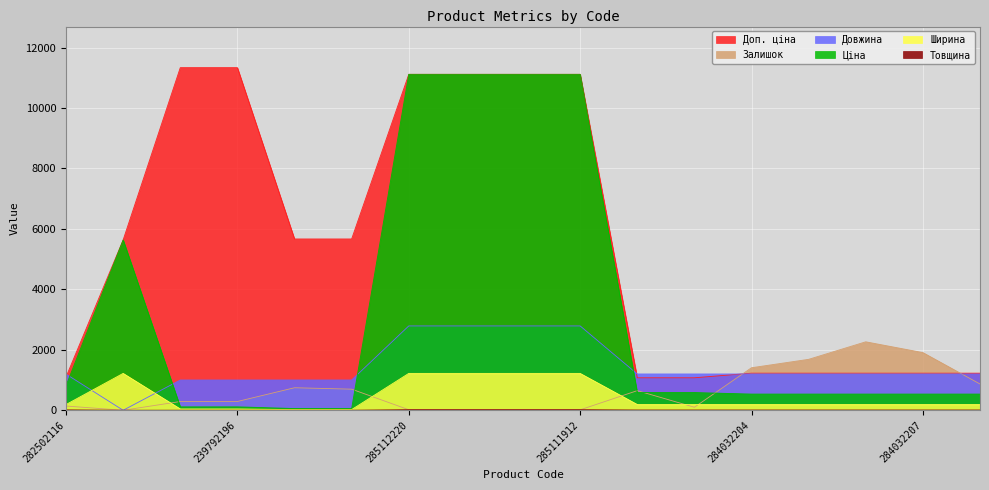

What is the sum of the Ширина values at 271702230 and 239752197?

213.0